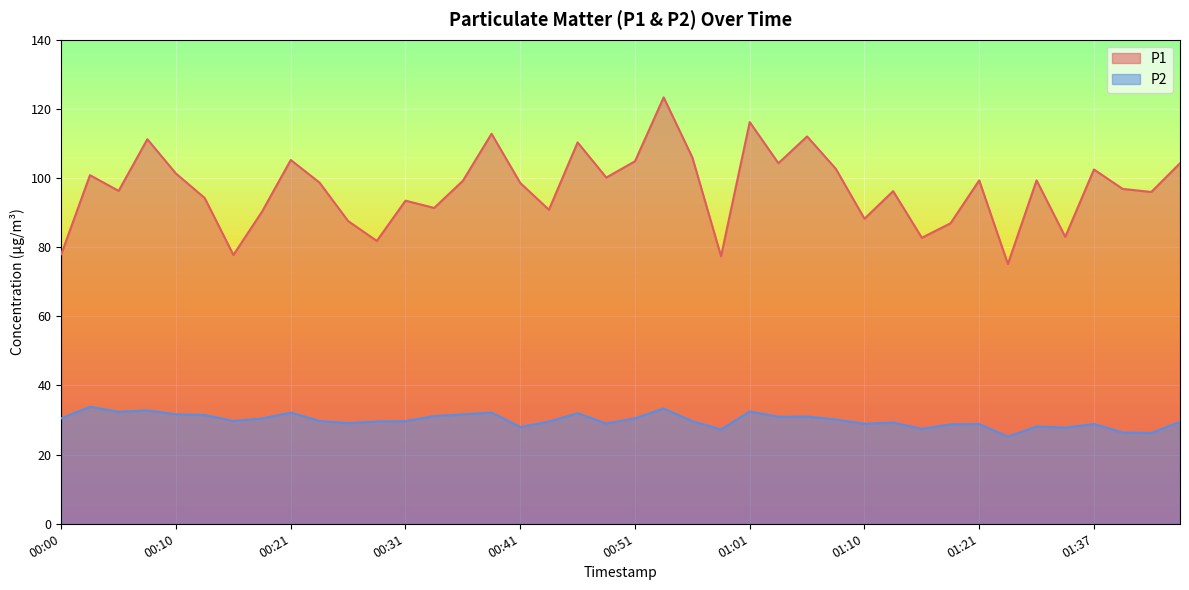

True or false: P1 has a value of 96.8 at 01:40.

True